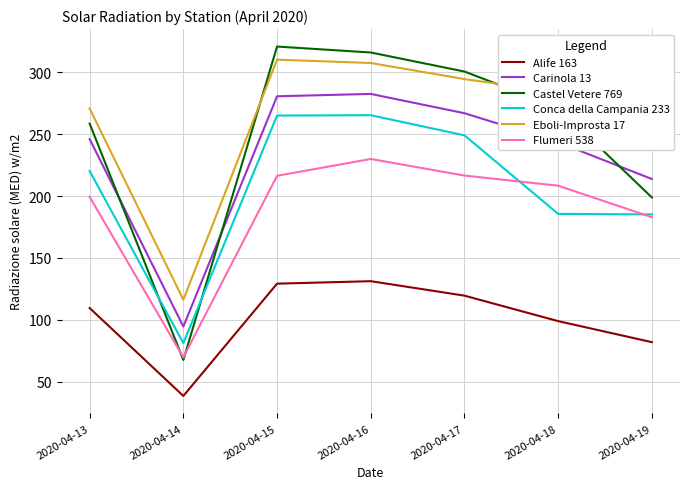

Which series has the largest total across all categories?

Eboli-Improsta 17